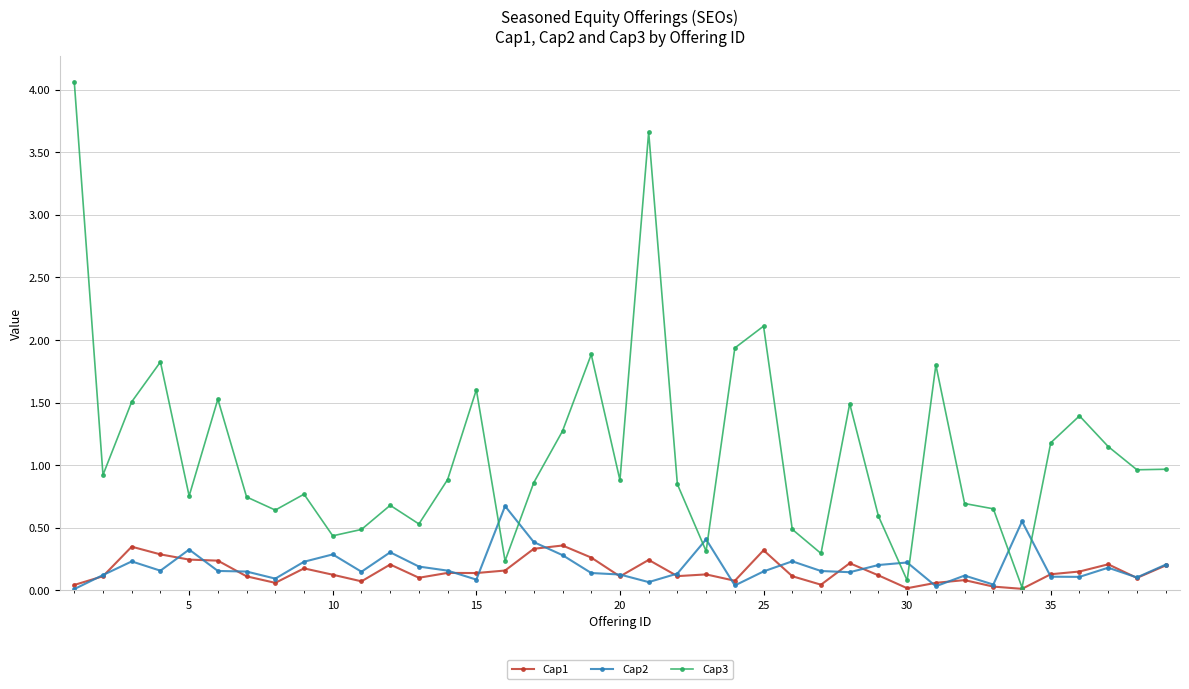

True or false: Cap3 has more than 0 points higher than both neighbors.

True